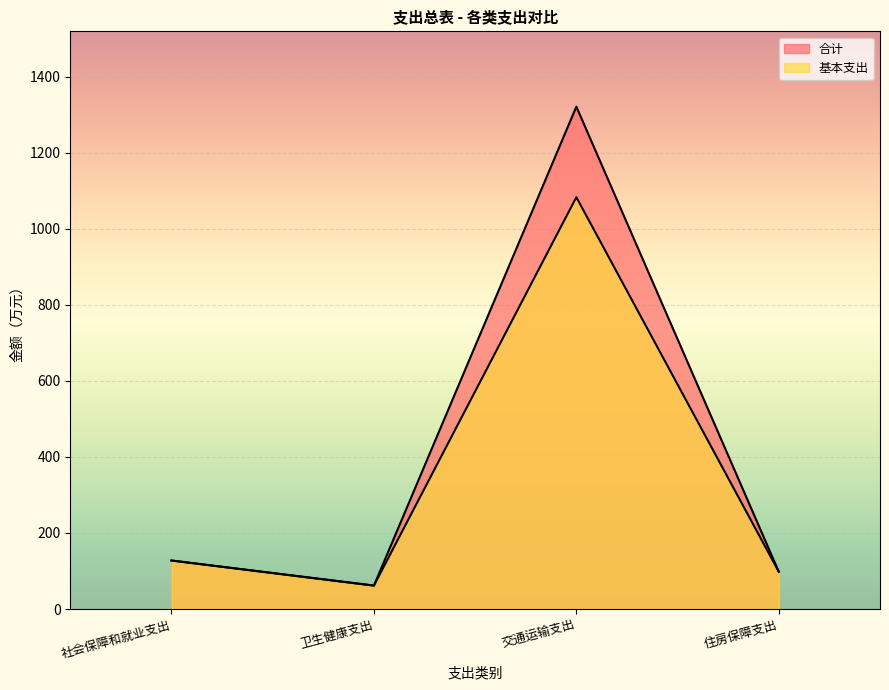

How many data points in 合计 are above 127?

2